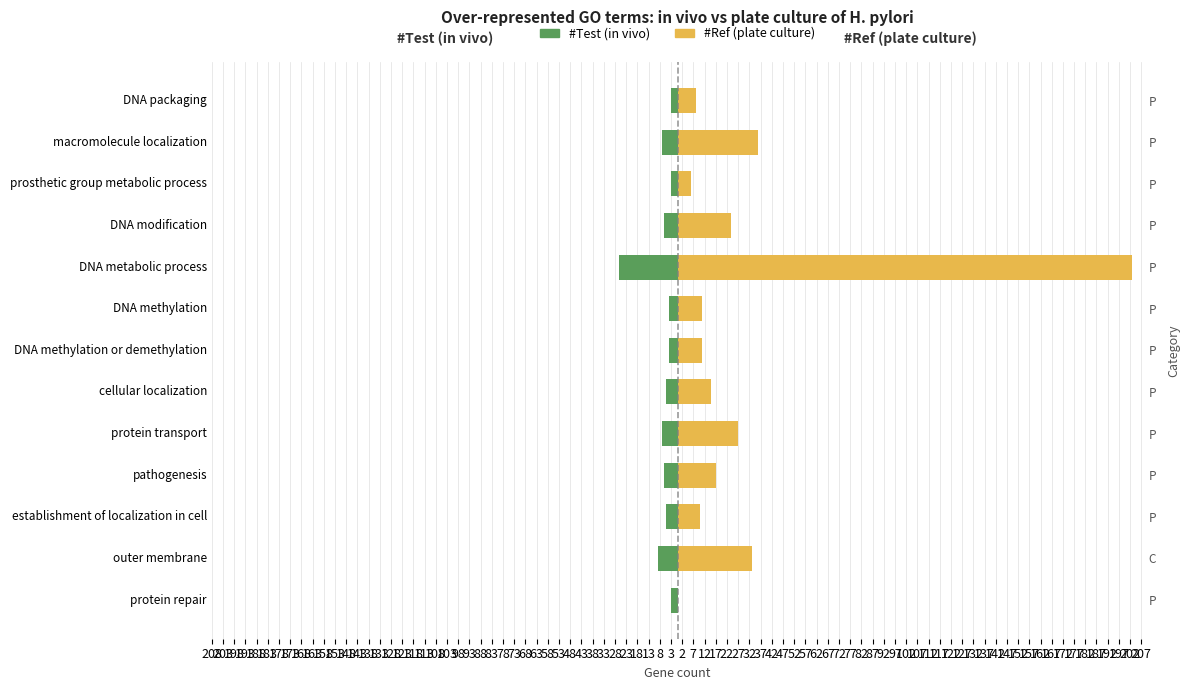

Rank the series by their average value, from highest to lowest.

#Ref (plate culture), #Test (in vivo)